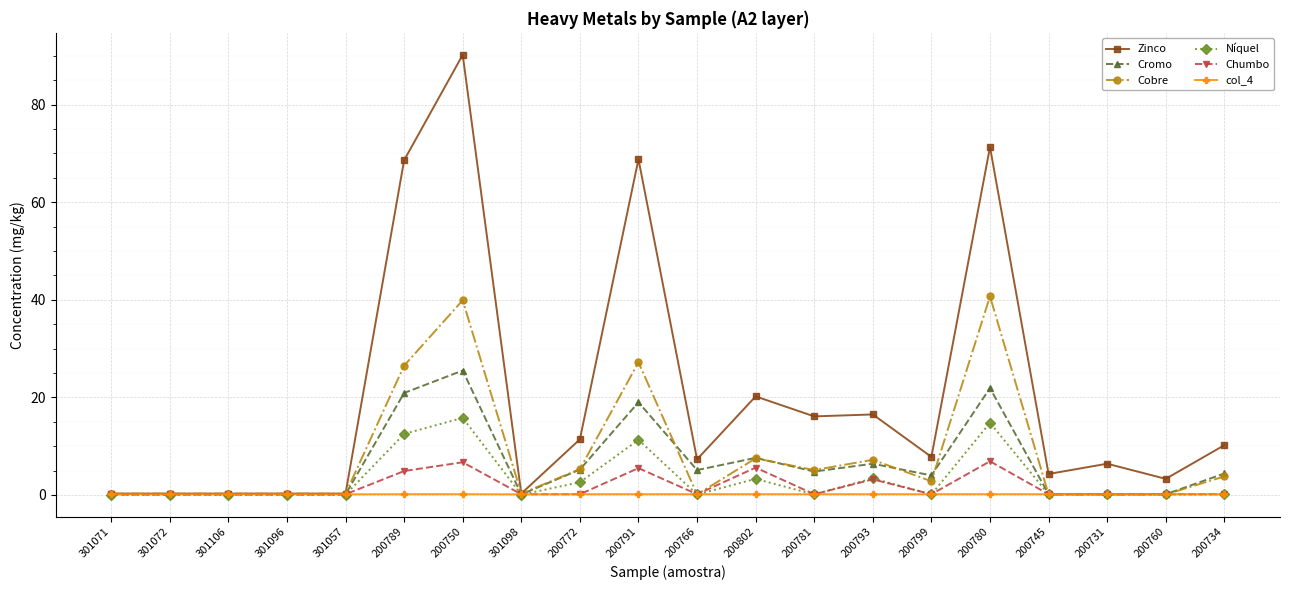

What is the difference between the second highest and second lowest values in the Cobre series?

39.8